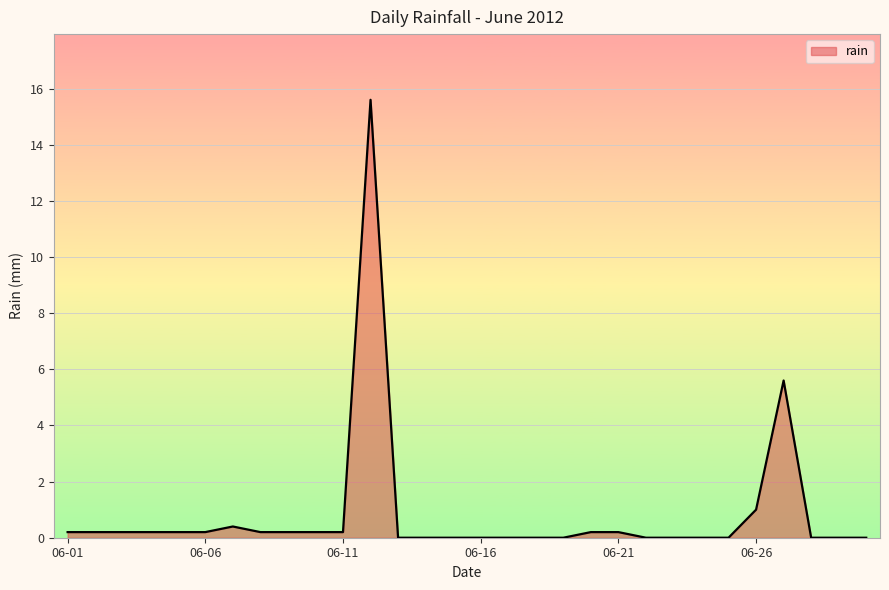

What is the difference between the maximum and minimum values?

15.6